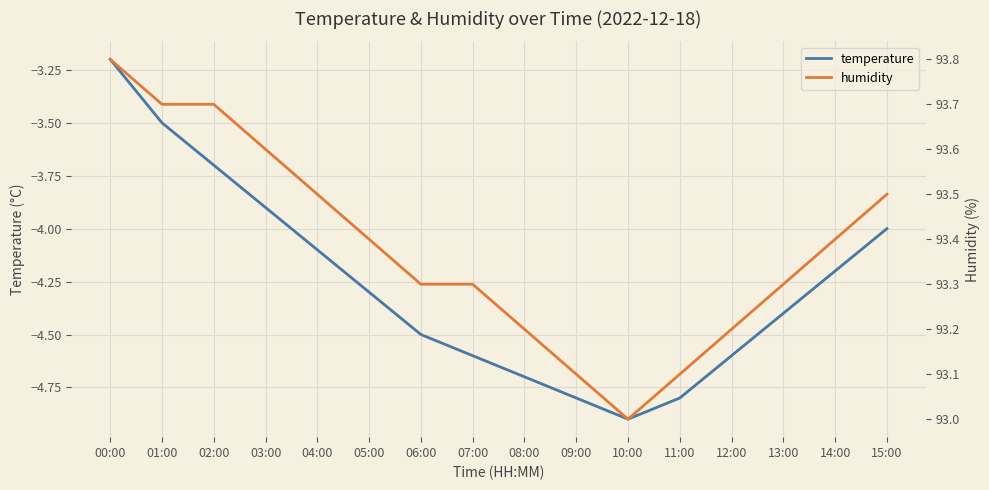

Rank the series by their average value, from highest to lowest.

humidity, temperature